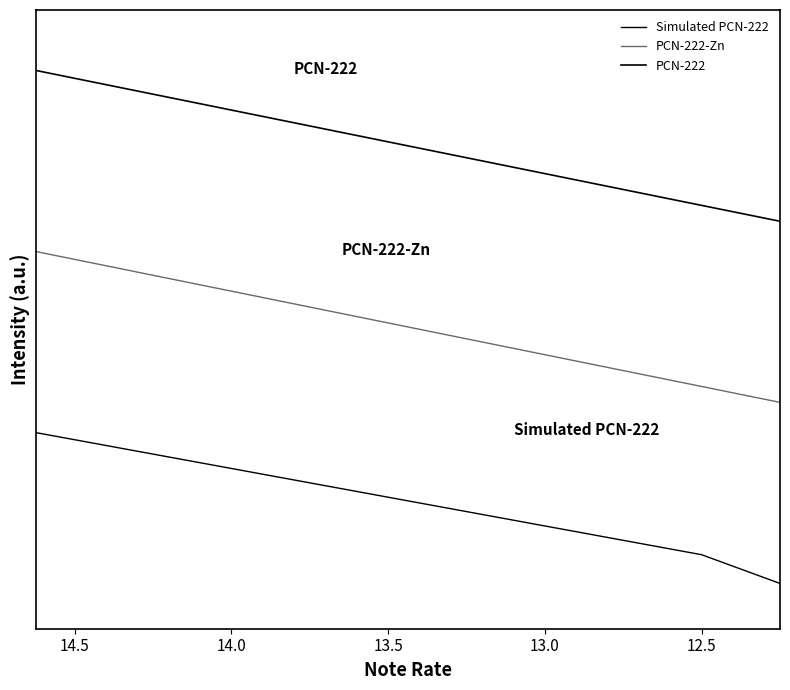

True or false: Simulated PCN-222 and PCN-222-Zn cross at least once.

False